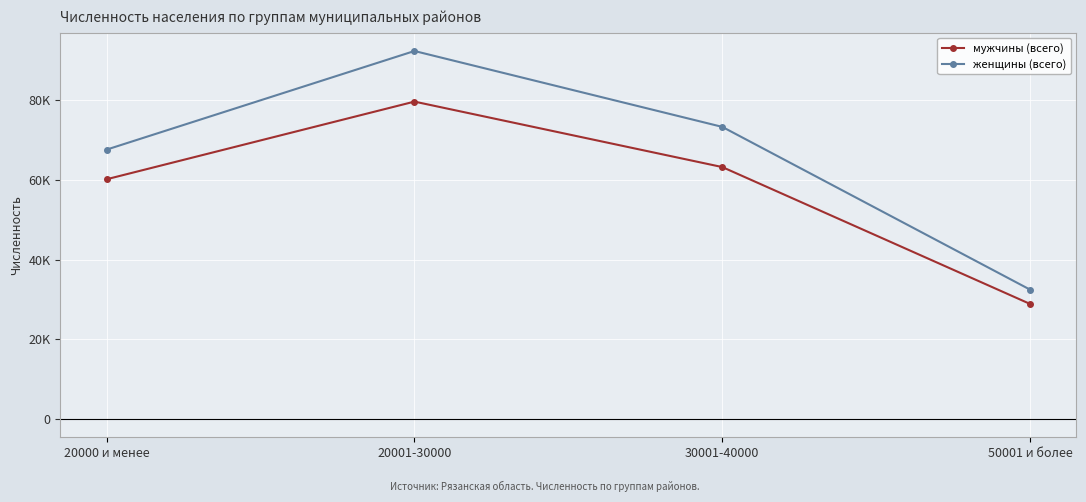

What value does the женщины (всего) series have at 50001 и более, to the nearest 10?

32450